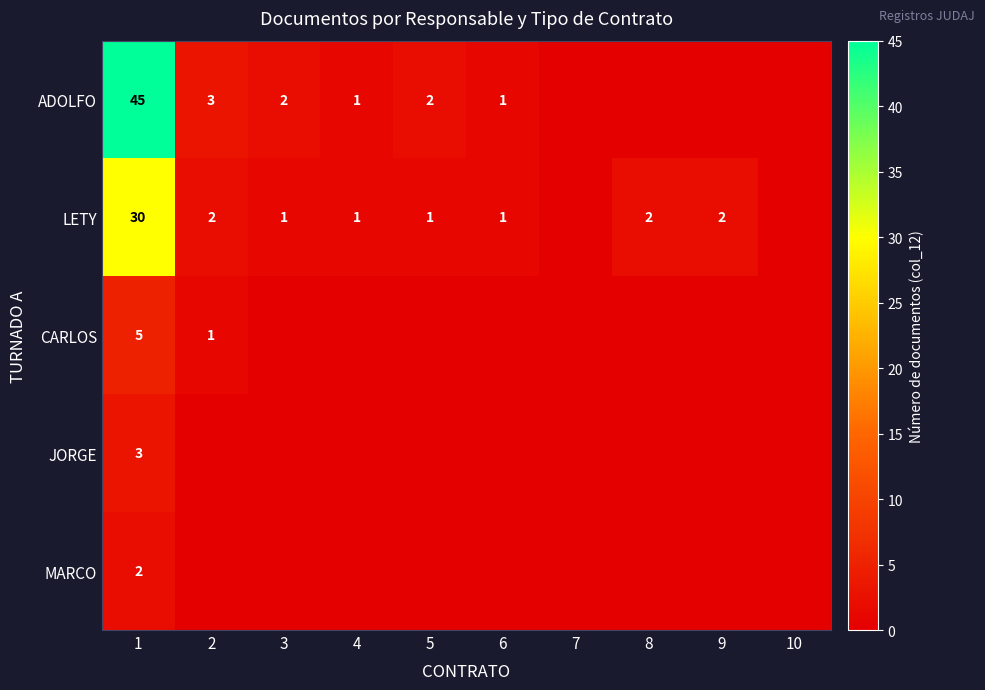

The LETY series shows 3 at 9. True or false?

False